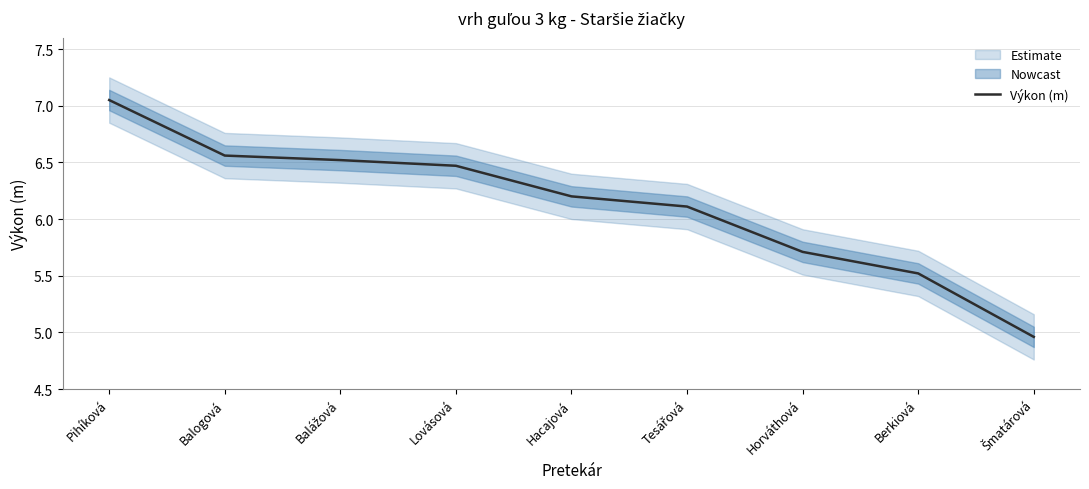

Which has a higher value, Šmatárová or Berkiová?

Berkiová